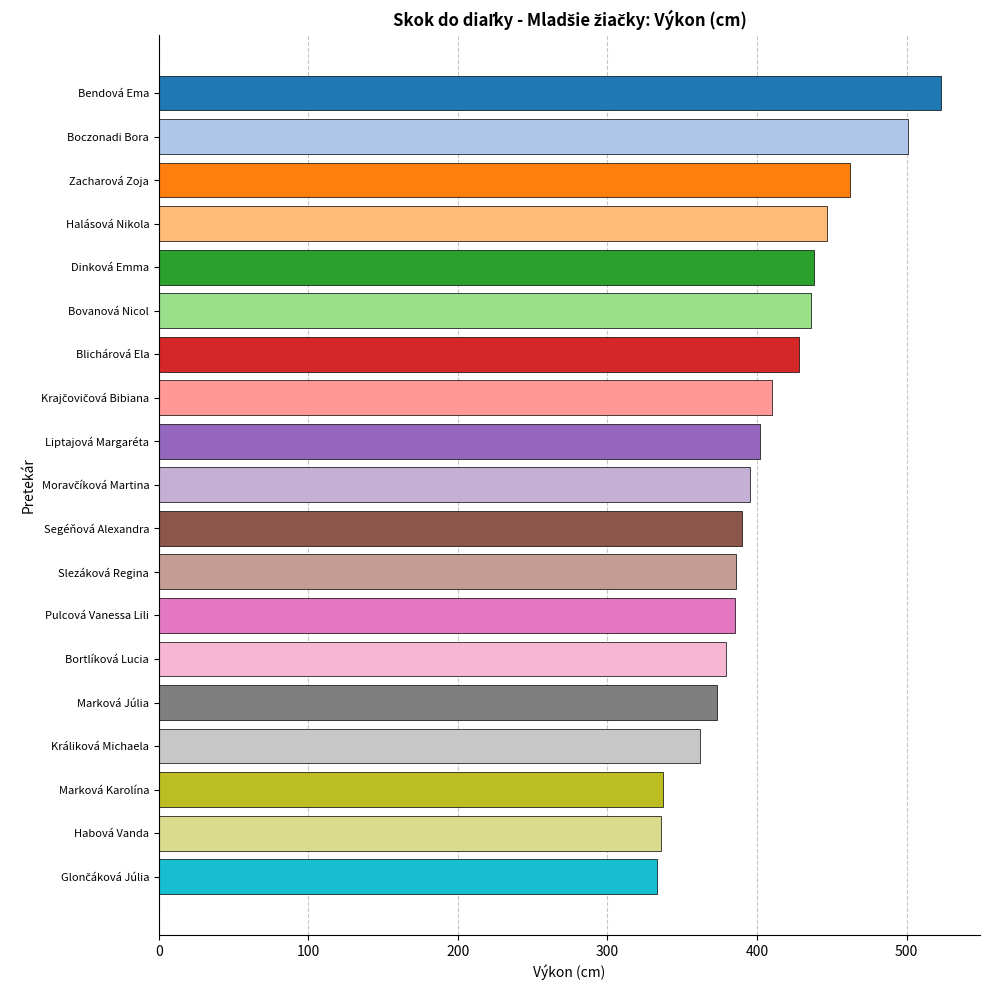

What is the label of the 11th bar from the top?

Segéňová Alexandra